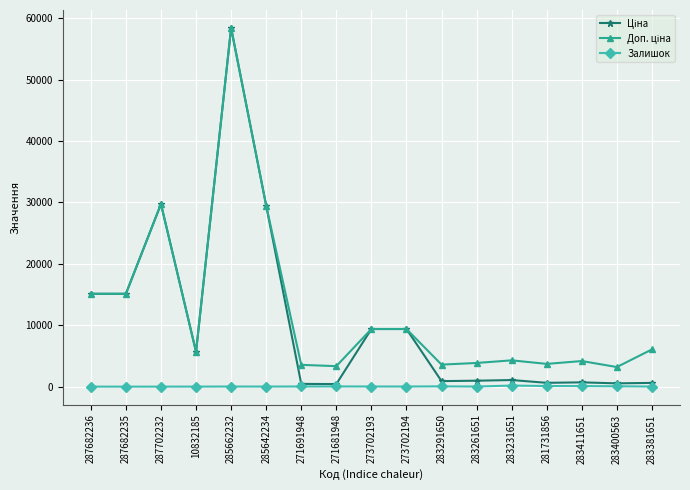

What is the greatest value displayed?

58426.5